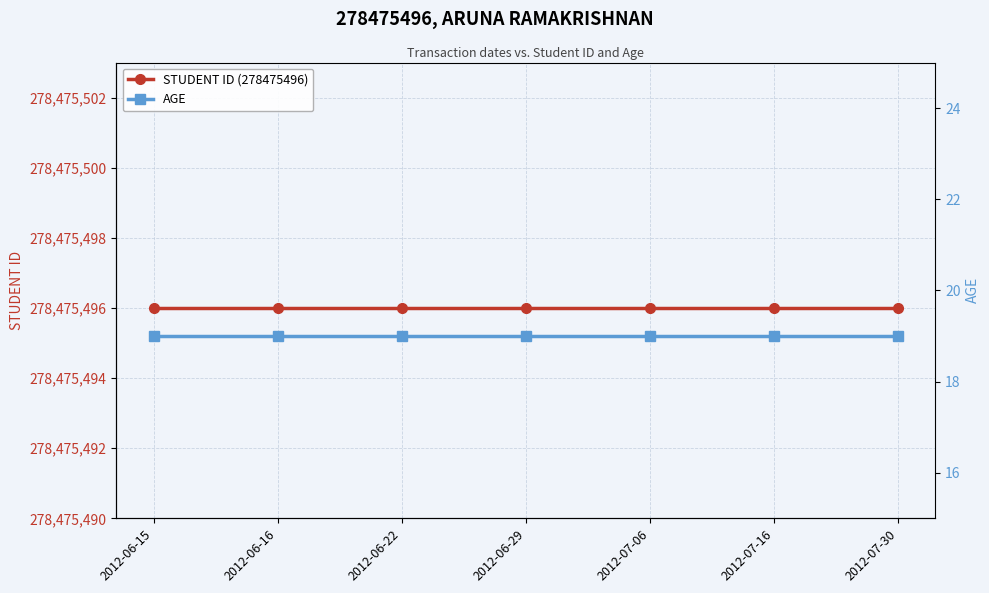

Reading left to right, transcribe all the data shown in this chart.

STUDENT ID (278475496): 278475496	278475496	278475496	278475496	278475496	278475496	278475496
AGE: 19	19	19	19	19	19	19